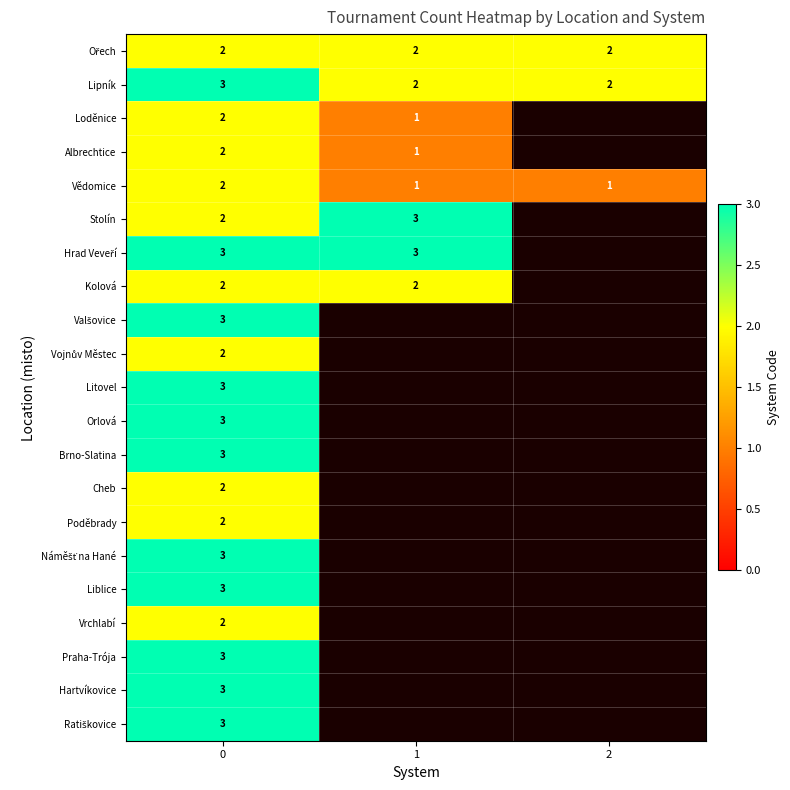

The value of Kolová at 0 is 3. True or false?

False